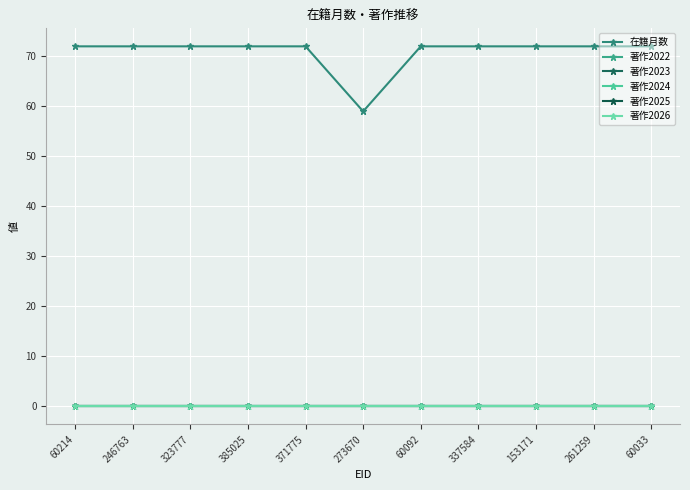

The value of 著作2022 at 153171 is 0. True or false?

True